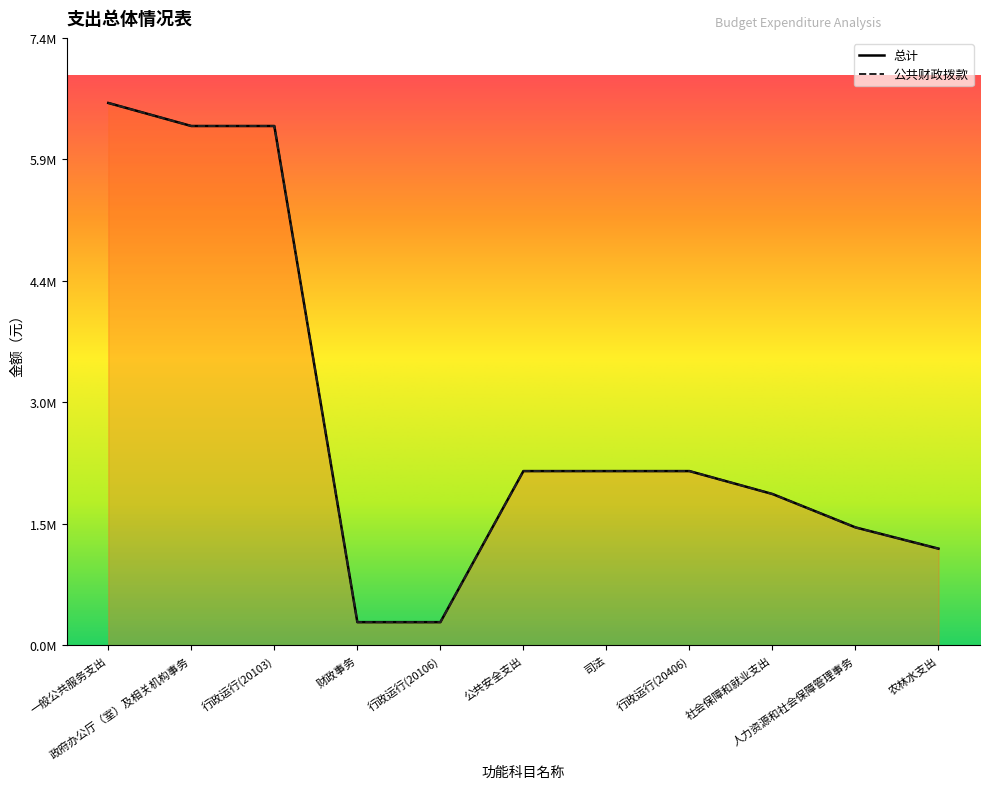

Reading left to right, what are all the values shown in this chart?

总计: 一般公共服务支出=6614899.7	政府办公厅（室）及相关机构事务=6333712.7	行政运行(20103)=6333712.7	财政事务=281187.0	行政运行(20106)=281187.0	公共安全支出=2124113.3	司法=2124113.3	行政运行(20406)=2124113.3	社会保障和就业支出=1844434.1	人力资源和社会保障管理事务=1437069.6	农林水支出=1177887.8
公共财政拨款: 一般公共服务支出=6614899.7	政府办公厅（室）及相关机构事务=6333712.7	行政运行(20103)=6333712.7	财政事务=281187.0	行政运行(20106)=281187.0	公共安全支出=2124113.3	司法=2124113.3	行政运行(20406)=2124113.3	社会保障和就业支出=1844434.1	人力资源和社会保障管理事务=1437069.6	农林水支出=1177887.8